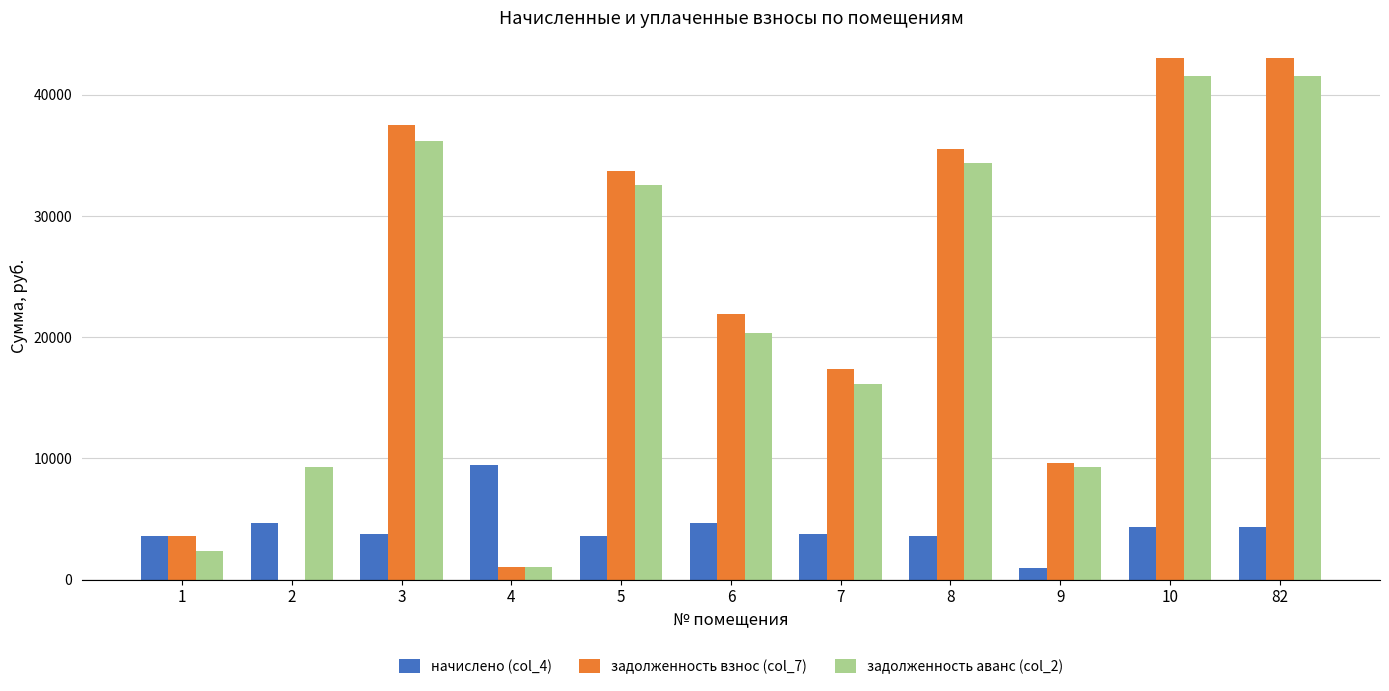

The value of задолженность взнос (col_7) at 5 is 33751.8. True or false?

True